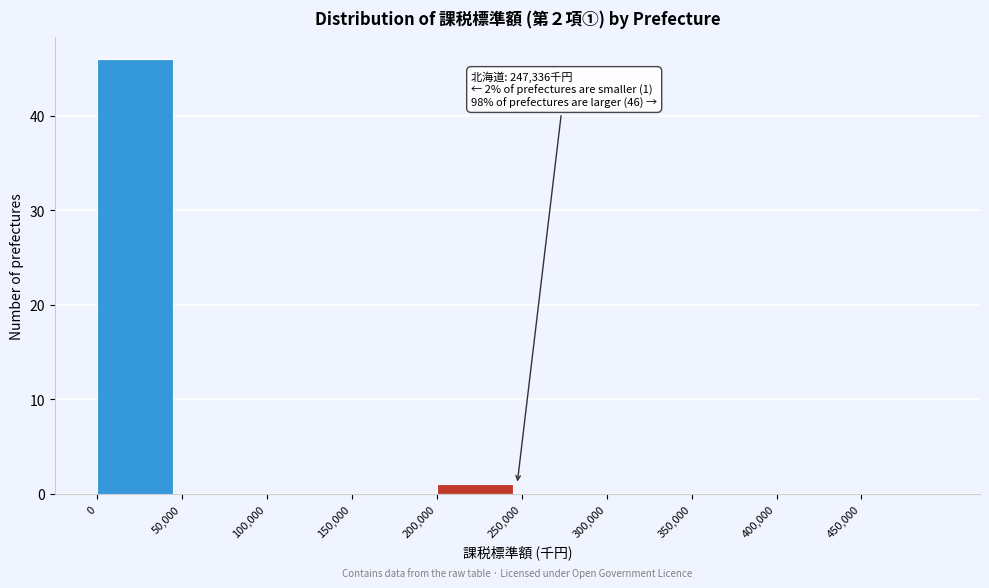

Which range on the x-axis has the tallest bar?

0 to 50000